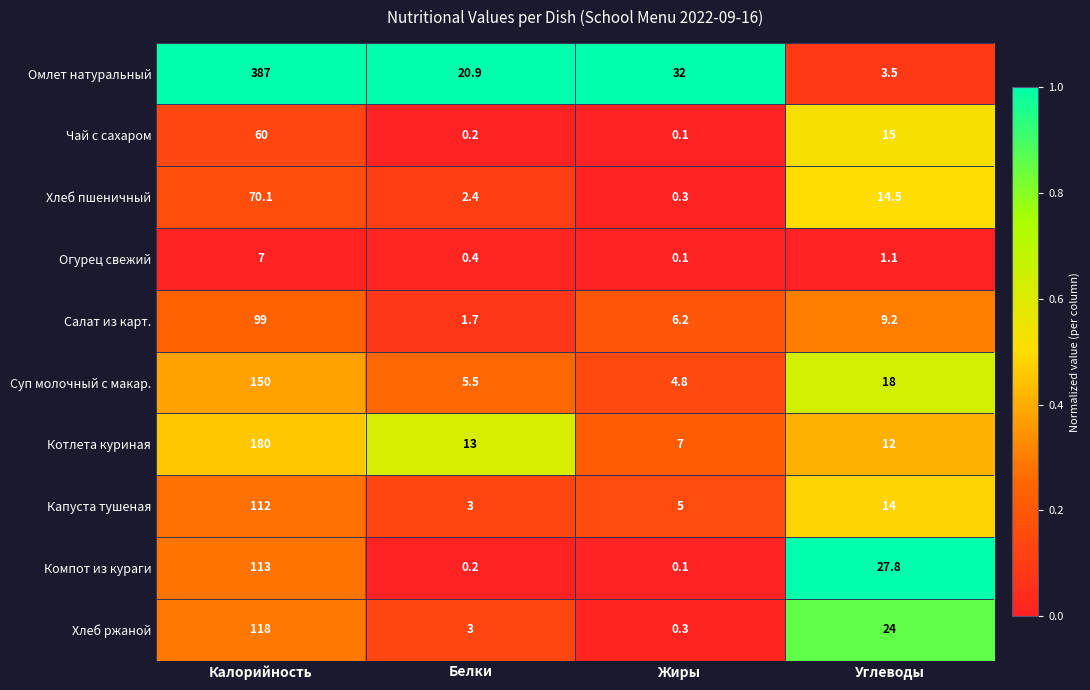

Which series changed the most between Калорийность and Жиры?

Омлет натуральный